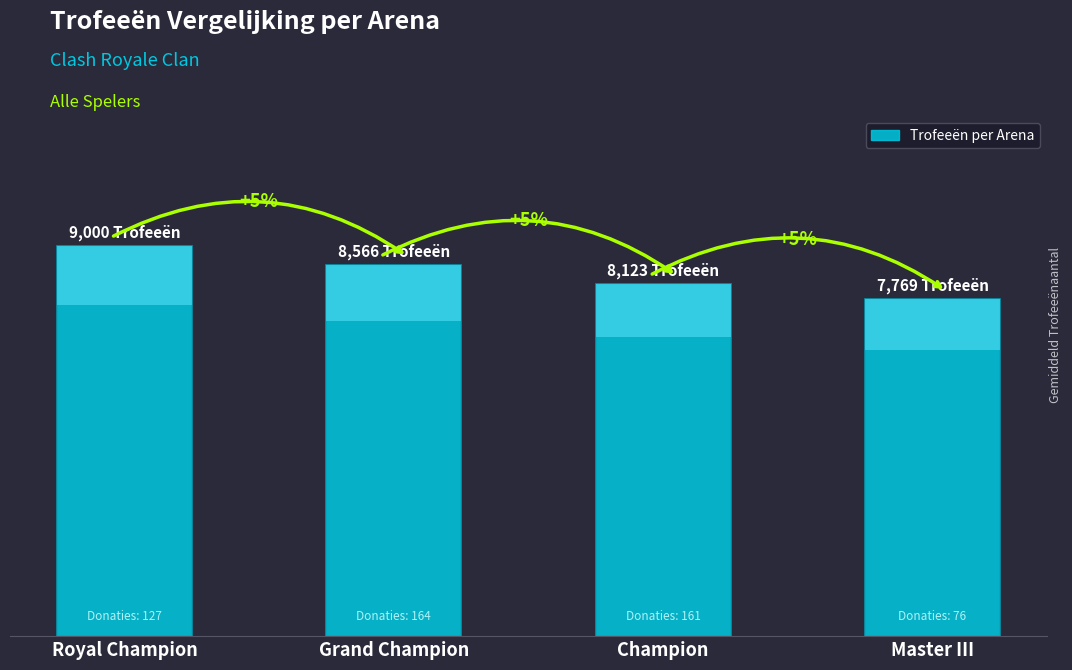

The chart shows a value of 2097 at Grand Champion. True or false?

False